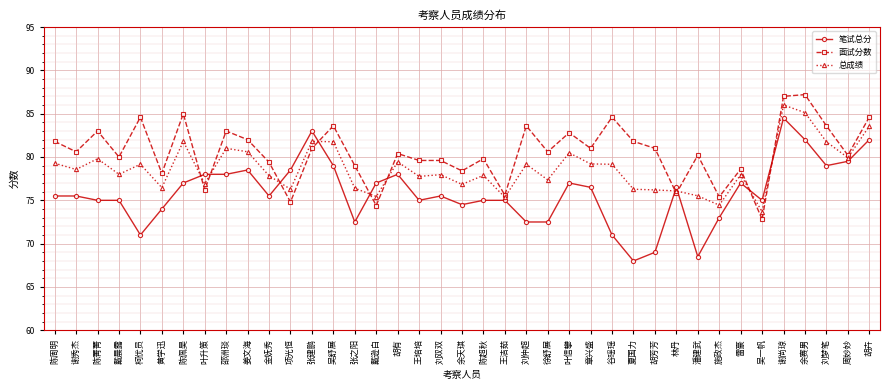

What is the minimum value for 笔试总分?

68.0